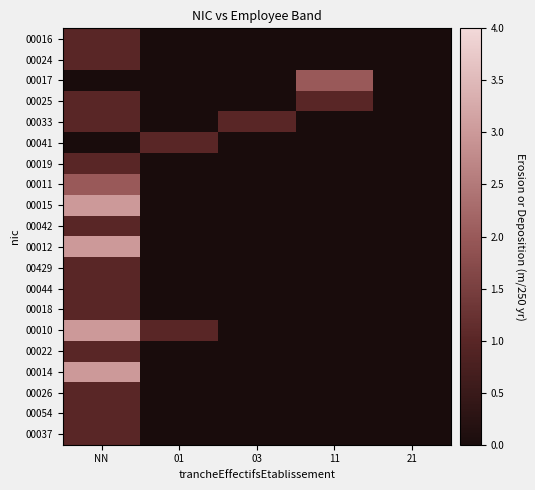

Reading right to left, what are all the values shown in this chart?

00016: 21=0	11=0	03=0	01=0	NN=1
00024: 21=0	11=0	03=0	01=0	NN=1
00017: 21=0	11=2	03=0	01=0	NN=0
00025: 21=0	11=1	03=0	01=0	NN=1
00033: 21=0	11=0	03=1	01=0	NN=1
00041: 21=0	11=0	03=0	01=1	NN=0
00019: 21=0	11=0	03=0	01=0	NN=1
00011: 21=0	11=0	03=0	01=0	NN=2
00015: 21=0	11=0	03=0	01=0	NN=3
00042: 21=0	11=0	03=0	01=0	NN=1
00012: 21=0	11=0	03=0	01=0	NN=3
00429: 21=0	11=0	03=0	01=0	NN=1
00044: 21=0	11=0	03=0	01=0	NN=1
00018: 21=0	11=0	03=0	01=0	NN=1
00010: 21=0	11=0	03=0	01=1	NN=3
00022: 21=0	11=0	03=0	01=0	NN=1
00014: 21=0	11=0	03=0	01=0	NN=3
00026: 21=0	11=0	03=0	01=0	NN=1
00054: 21=0	11=0	03=0	01=0	NN=1
00037: 21=0	11=0	03=0	01=0	NN=1